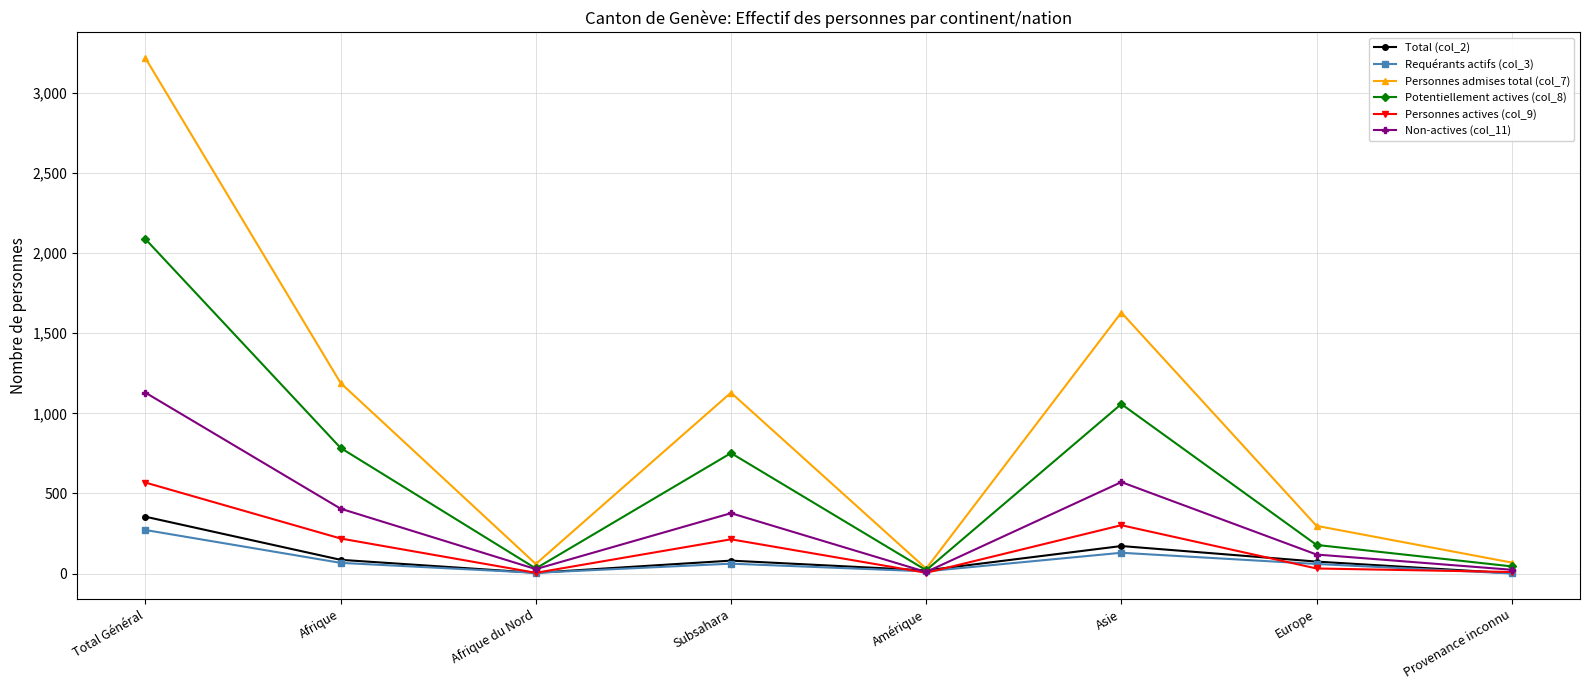

Which category has the highest value in the Personnes actives (col_9) series?

Total Général